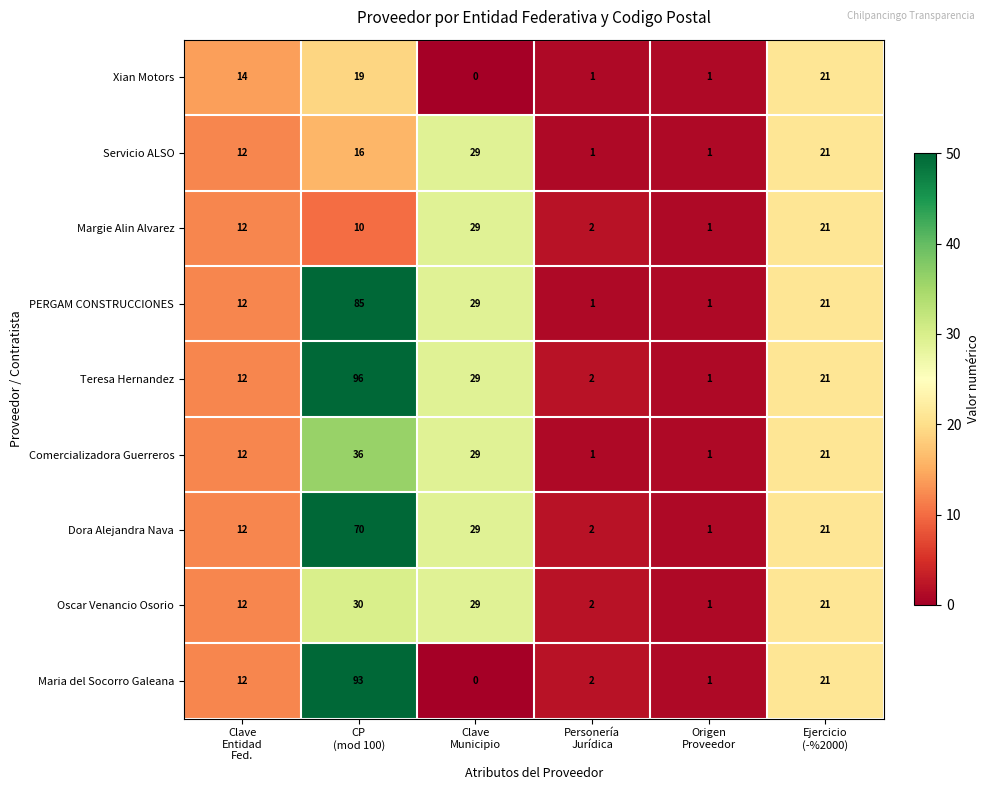

What is the maximum value for Maria del Socorro Galeana?

93